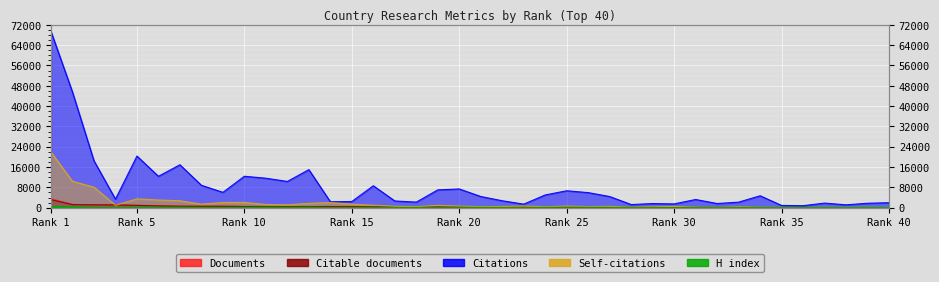

In Self-citations, how many points are higher than both neighbors (excluding endpoints)?

11